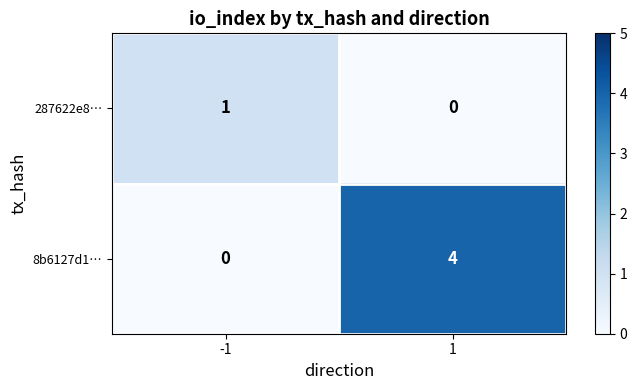

What is the sum of the 8b6127d1… values at 1 and -1?

4